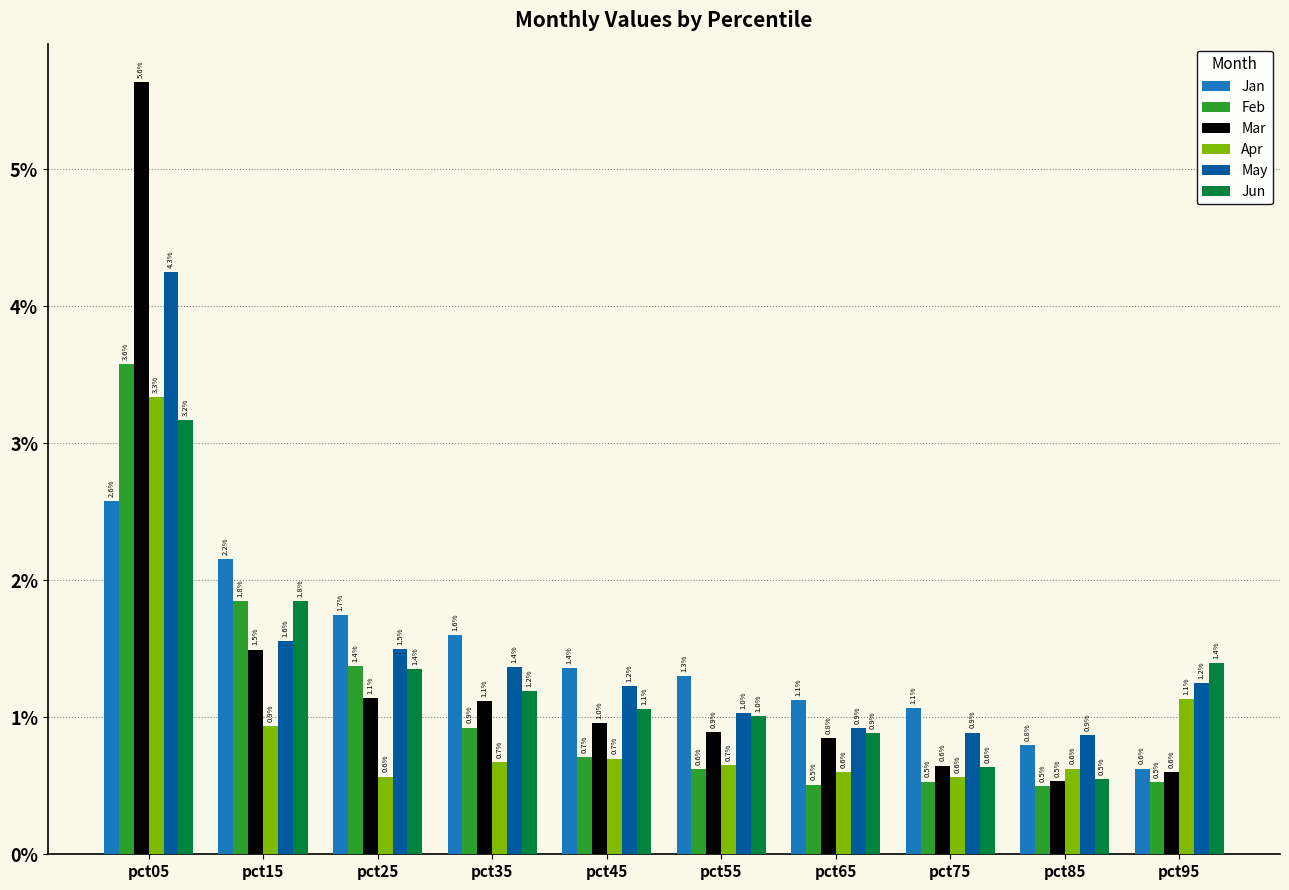

Where does the Jun series first go above 1?

pct05